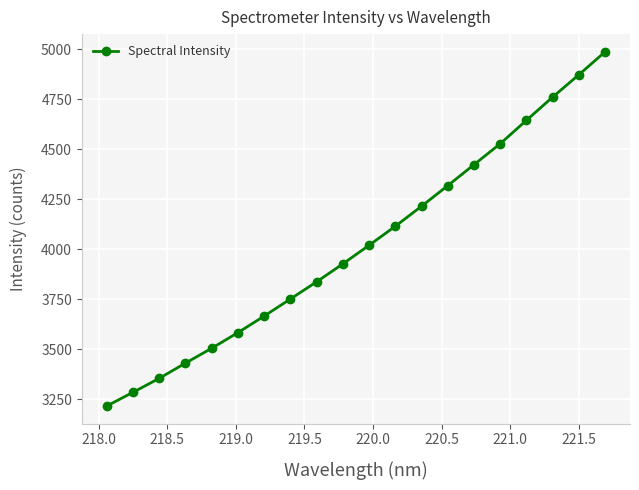

True or false: there are more than 2 points higher than both neighbors.

False